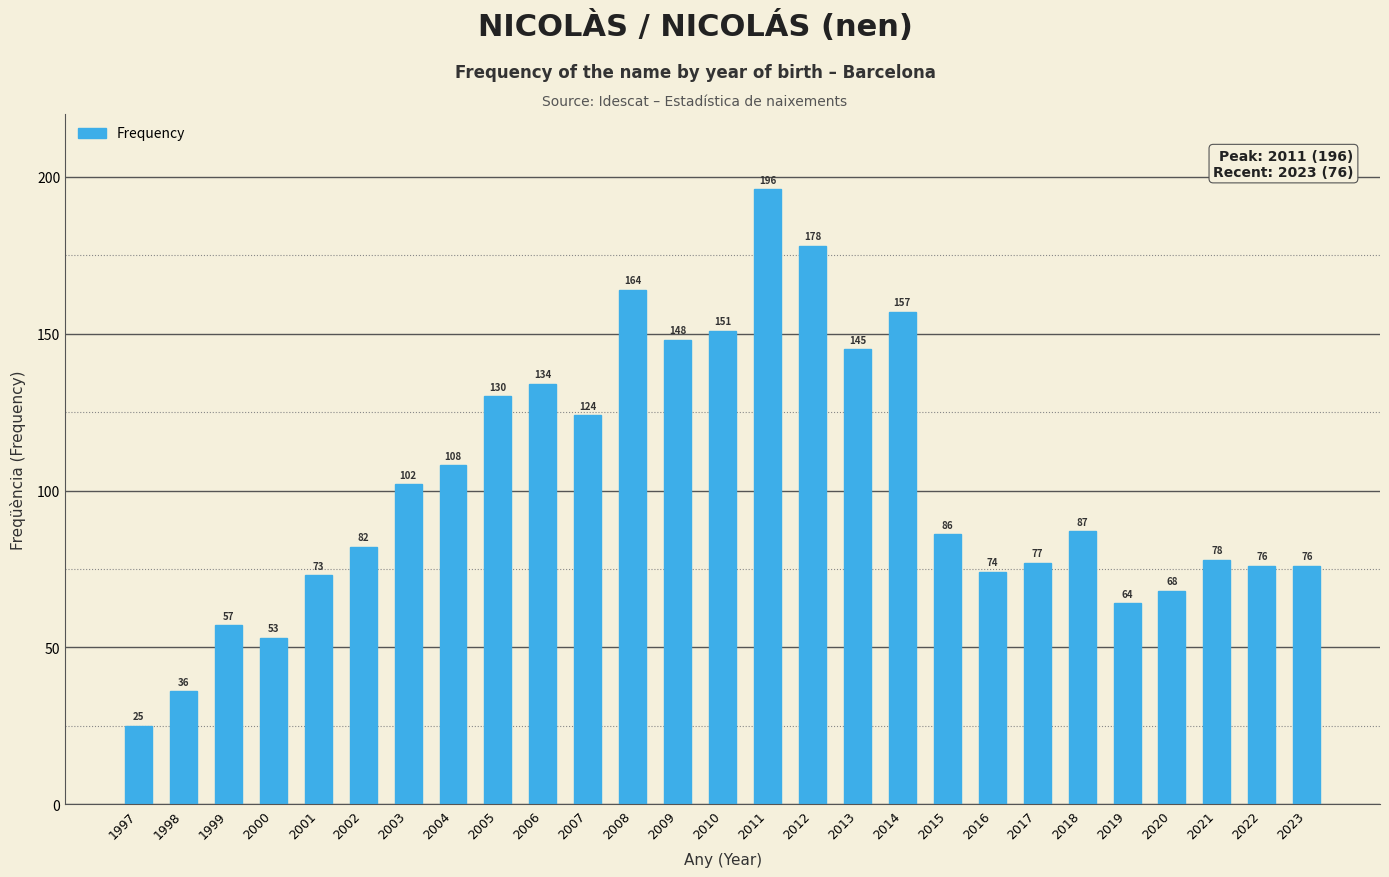

What is the change in value from 2006 to 2011?

+62